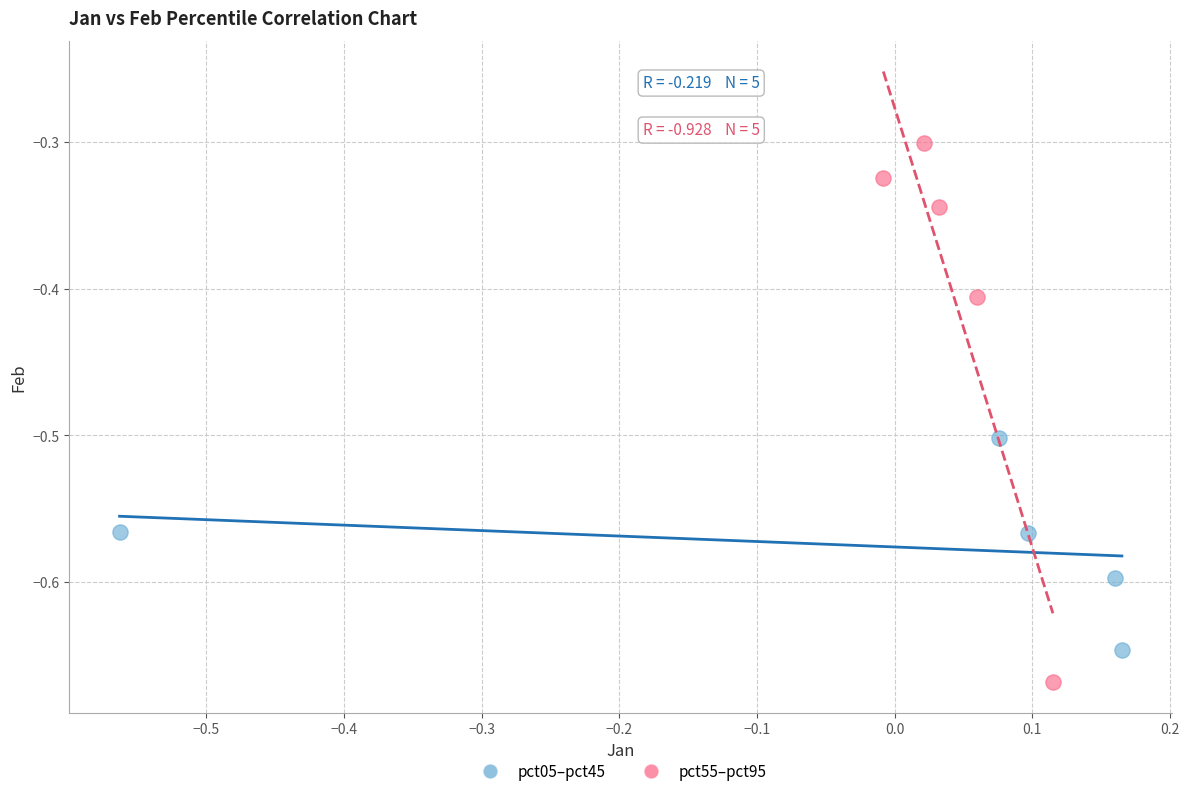

Which series has the largest Y range (max minus min)?

pct55–pct95